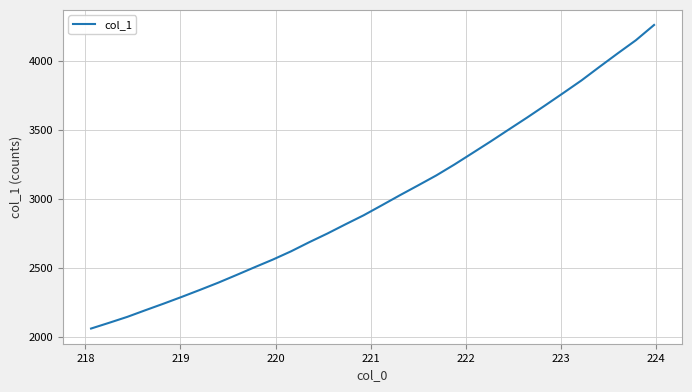

What is the difference between the maximum and minimum values?

2201.5